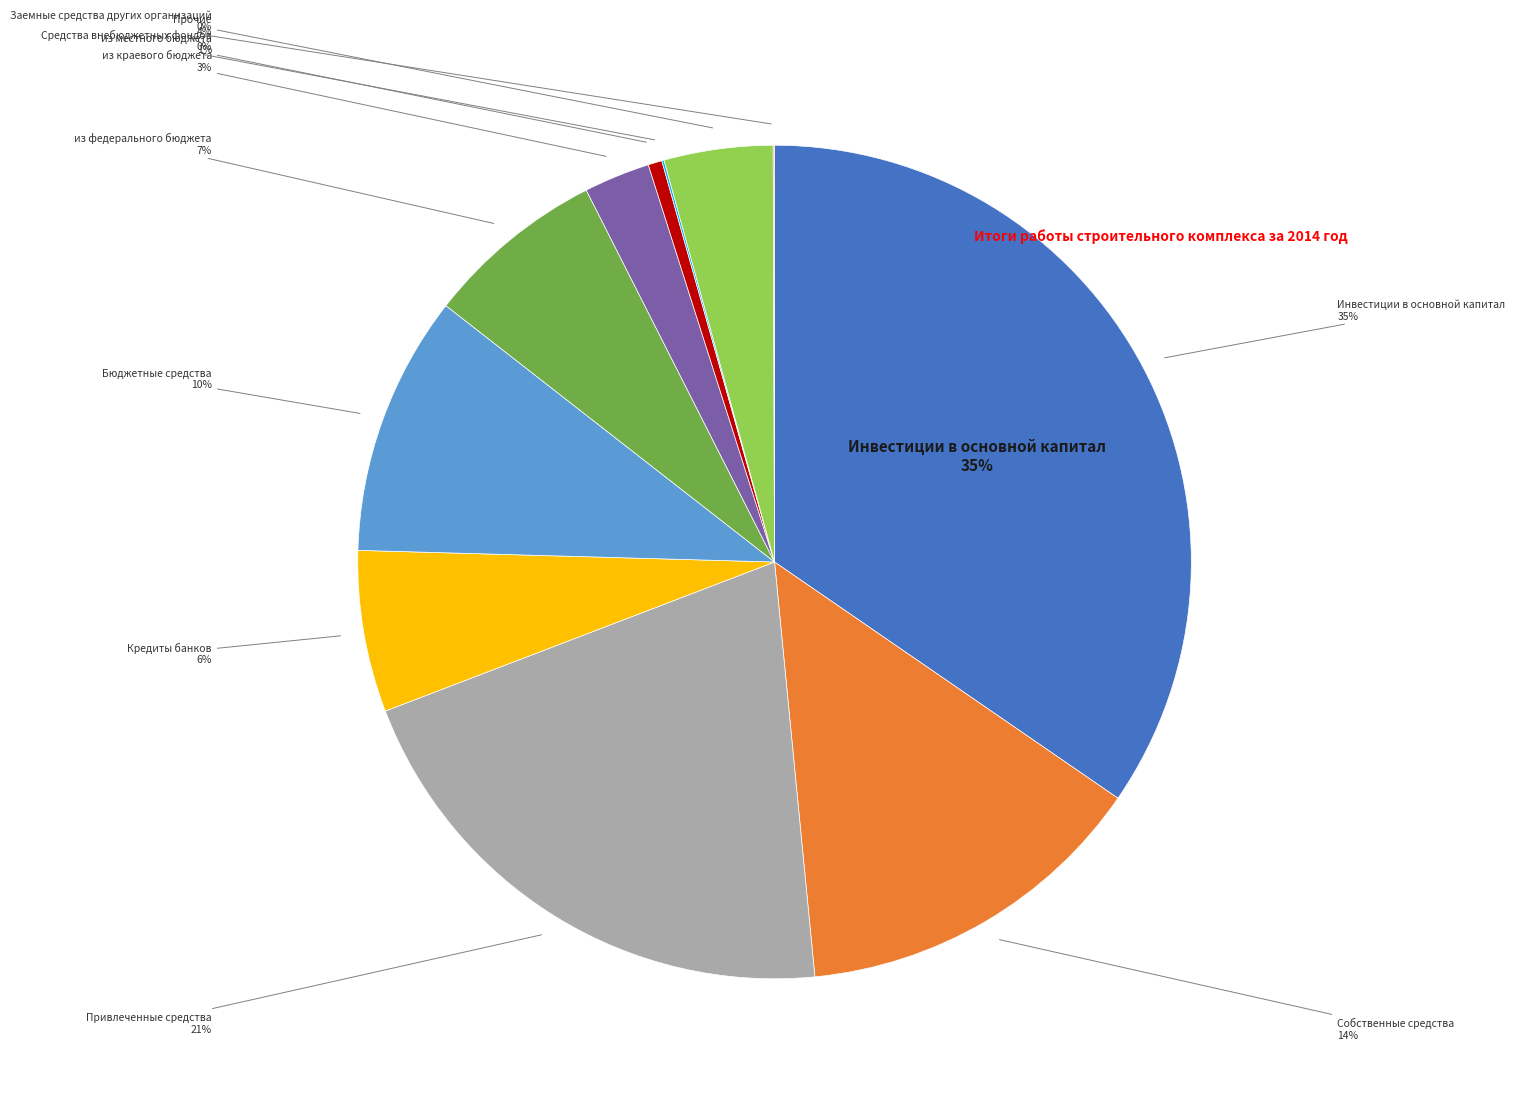

Between Бюджетные средства and из краевого бюджета, which is larger?

Бюджетные средства